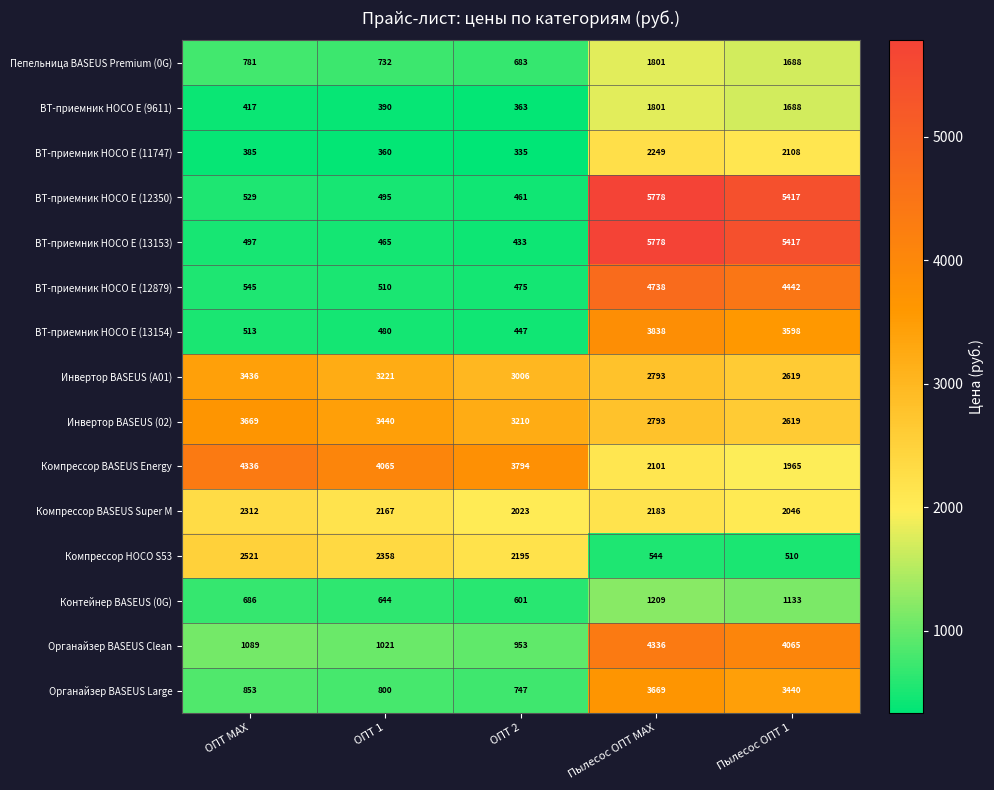

The Органайзер BASEUS Large series shows 1256 at ОПТ 2. True or false?

False